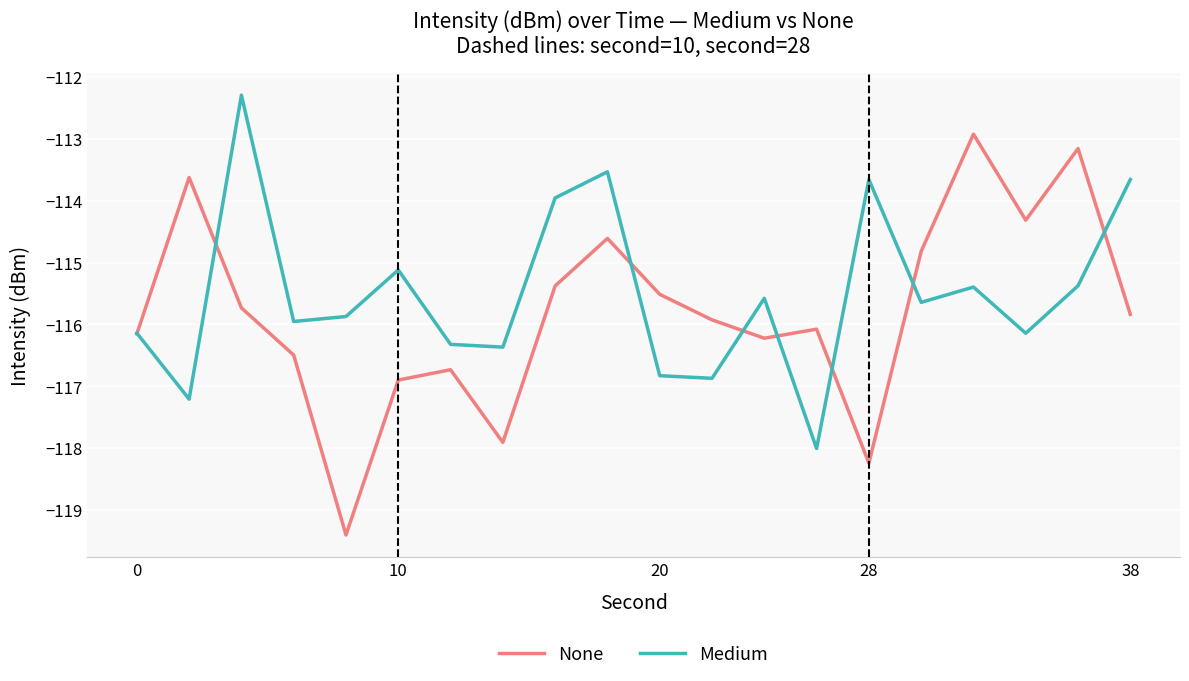

List the series in order of their peak value, highest first.

Medium, None